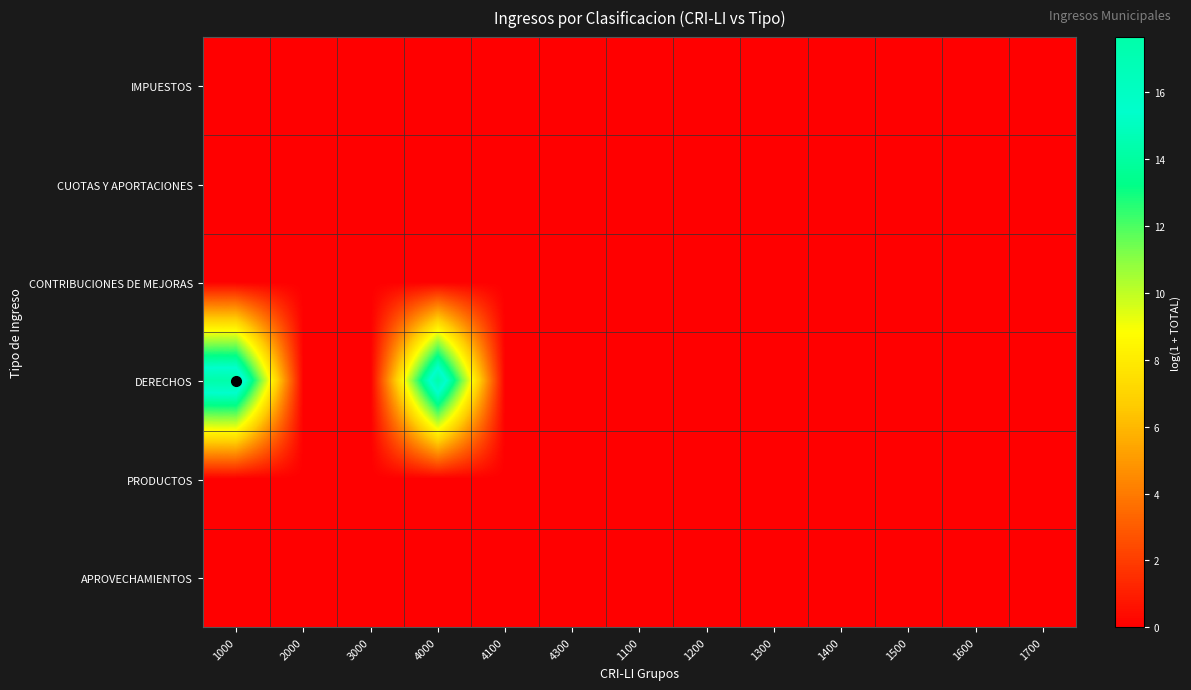

Reading left to right, transcribe all the data shown in this chart.

IMPUESTOS: 1000=0.0	2000=0.0	3000=0.0	4000=0.0	4100=0.0	4300=0.0	1100=0.0	1200=0.0	1300=0.0	1400=0.0	1500=0.0	1600=0.0	1700=0.0
CUOTAS Y APORTACIONES: 1000=0.0	2000=0.0	3000=0.0	4000=0.0	4100=0.0	4300=0.0	1100=0.0	1200=0.0	1300=0.0	1400=0.0	1500=0.0	1600=0.0	1700=0.0
CONTRIBUCIONES DE MEJORAS: 1000=0.0	2000=0.0	3000=0.0	4000=0.0	4100=0.0	4300=0.0	1100=0.0	1200=0.0	1300=0.0	1400=0.0	1500=0.0	1600=0.0	1700=0.0
DERECHOS: 1000=17.7	2000=0.0	3000=0.0	4000=17.7	4100=0.0	4300=0.0	1100=0.0	1200=0.0	1300=0.0	1400=0.0	1500=0.0	1600=0.0	1700=0.0
PRODUCTOS: 1000=0.0	2000=0.0	3000=0.0	4000=0.0	4100=0.0	4300=0.0	1100=0.0	1200=0.0	1300=0.0	1400=0.0	1500=0.0	1600=0.0	1700=0.0
APROVECHAMIENTOS: 1000=0.0	2000=0.0	3000=0.0	4000=0.0	4100=0.0	4300=0.0	1100=0.0	1200=0.0	1300=0.0	1400=0.0	1500=0.0	1600=0.0	1700=0.0